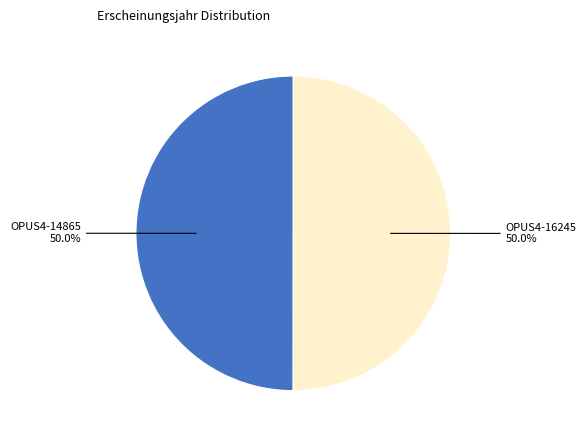

True or false: OPUS4-14865 accounts for 50% of the total.

True